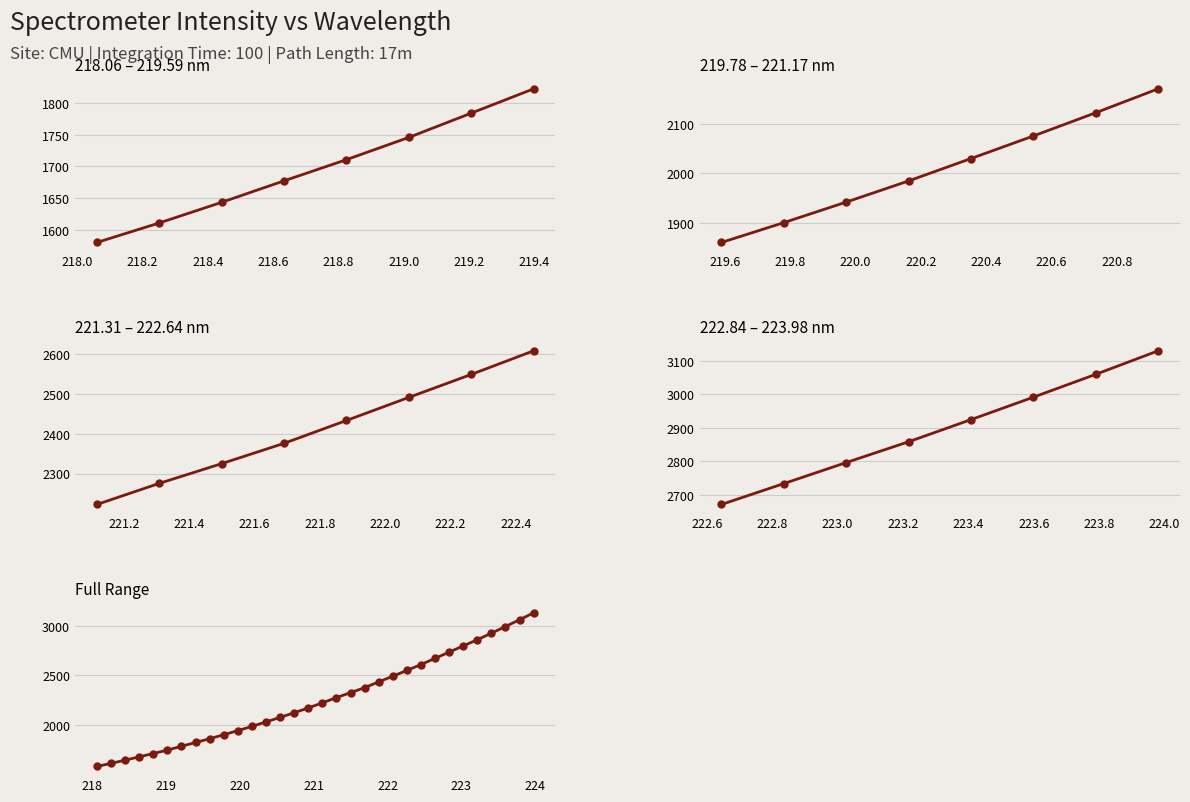

The chart shows a value of 4610.4 at 222.6447. True or false?

False